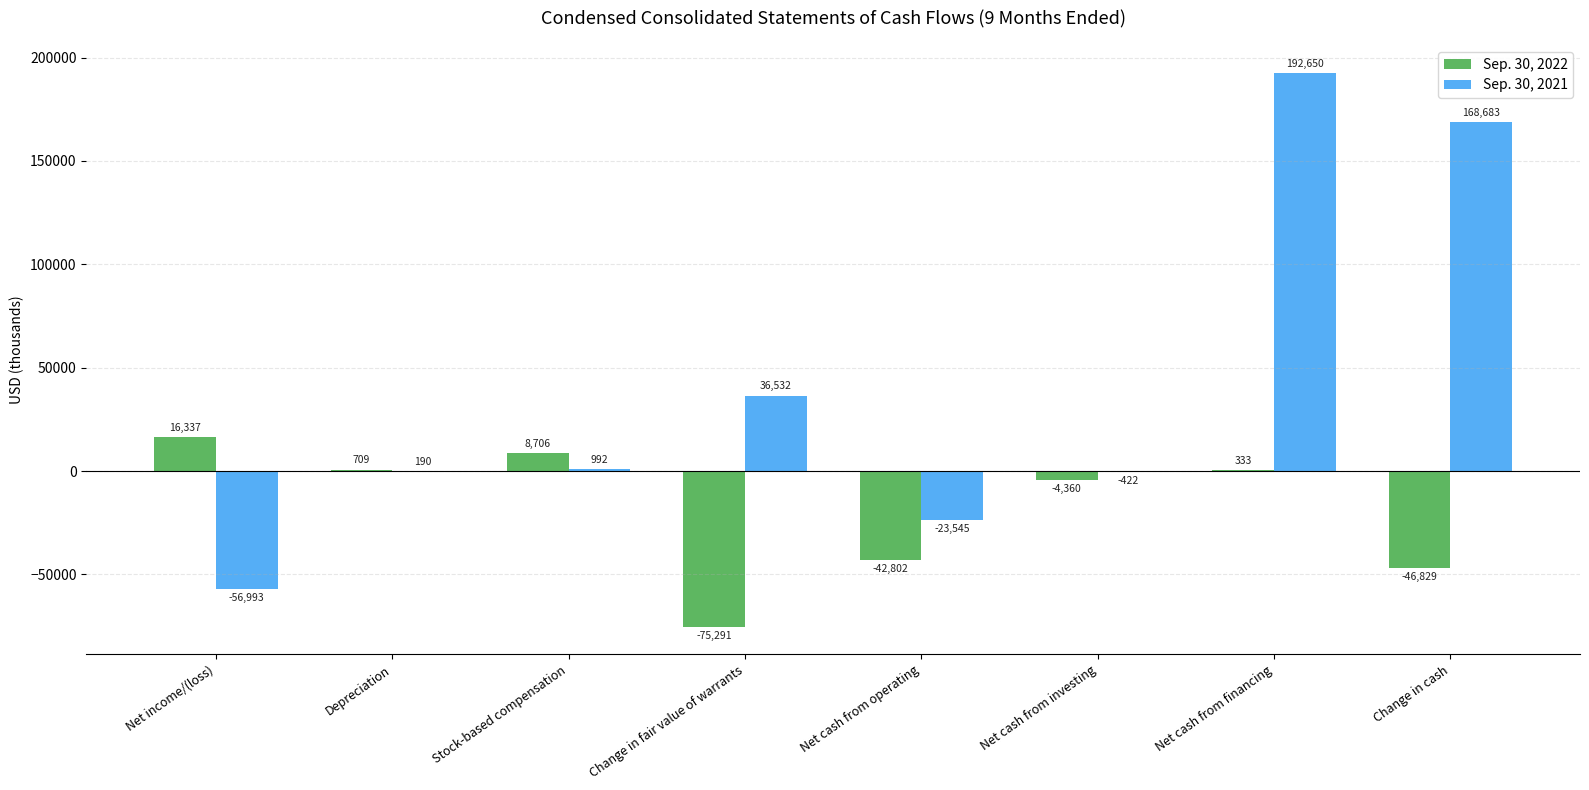

Reading left to right, transcribe all the data shown in this chart.

Sep. 30, 2022: Net income/(loss)=16337	Depreciation=709	Stock-based compensation=8706	Change in fair value of warrants=-75291	Net cash from operating=-42802	Net cash from investing=-4360	Net cash from financing=333	Change in cash=-46829
Sep. 30, 2021: Net income/(loss)=-56993	Depreciation=190	Stock-based compensation=992	Change in fair value of warrants=36532	Net cash from operating=-23545	Net cash from investing=-422	Net cash from financing=192650	Change in cash=168683